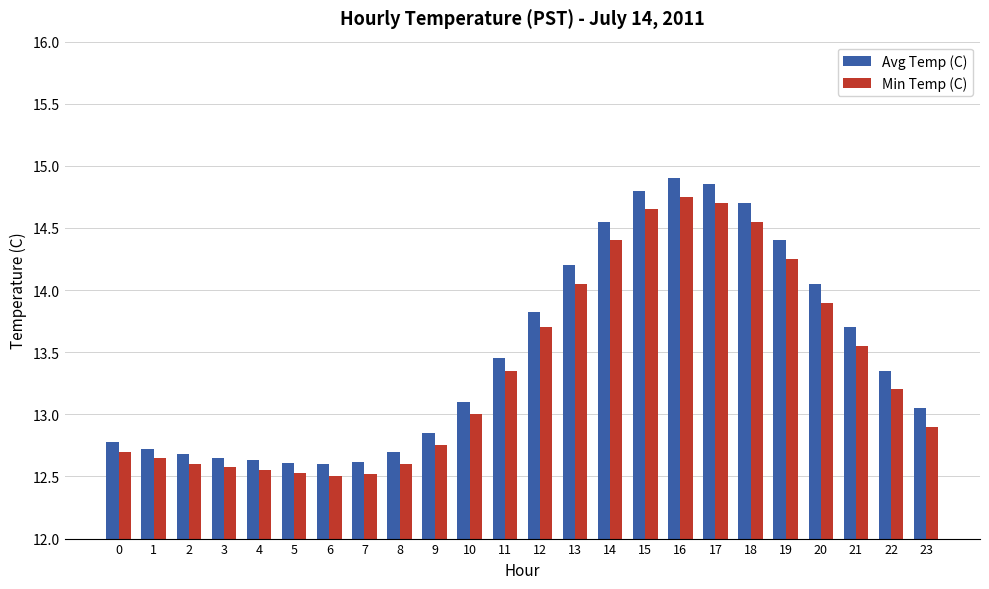

Which series has the largest range (max minus min)?

Avg Temp (C)